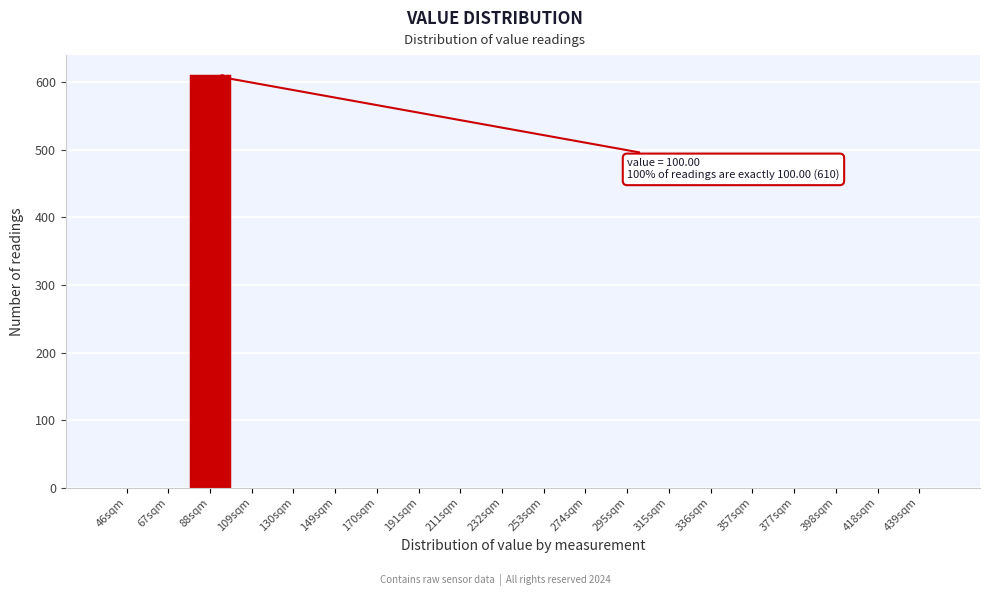

Reading right to left, what are all the values shown in this chart?

439sqm=0	418sqm=0	398sqm=0	377sqm=0	357sqm=0	336sqm=0	315sqm=0	295sqm=0	274sqm=0	253sqm=0	232sqm=0	211sqm=0	191sqm=0	170sqm=0	149sqm=0	130sqm=0	109sqm=0	88sqm=610	67sqm=0	46sqm=0